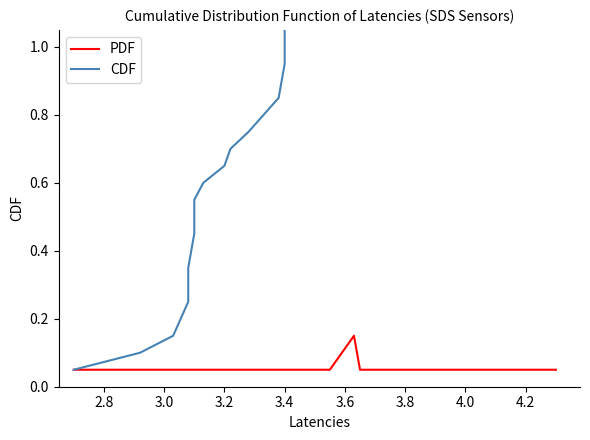

What is the difference between the maximum and second lowest values in the PDF series?

0.1